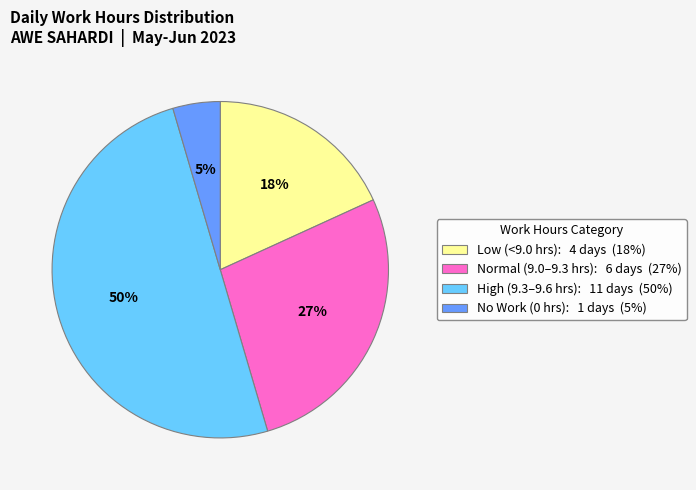

To the nearest percent, what is the average slice percentage?

25%